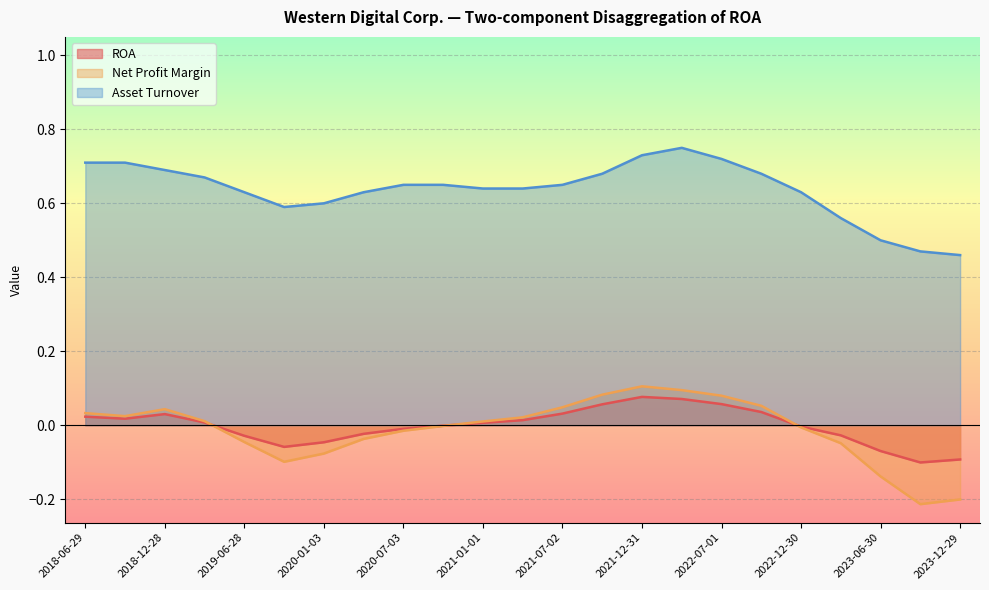

What is the minimum value shown in the chart?

-0.2